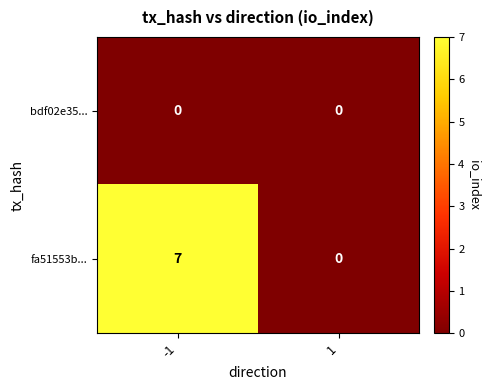

Reading right to left, list all the values displayed in this chart.

bdf02e35...: 1=0	-1=0
fa51553b...: 1=0	-1=7